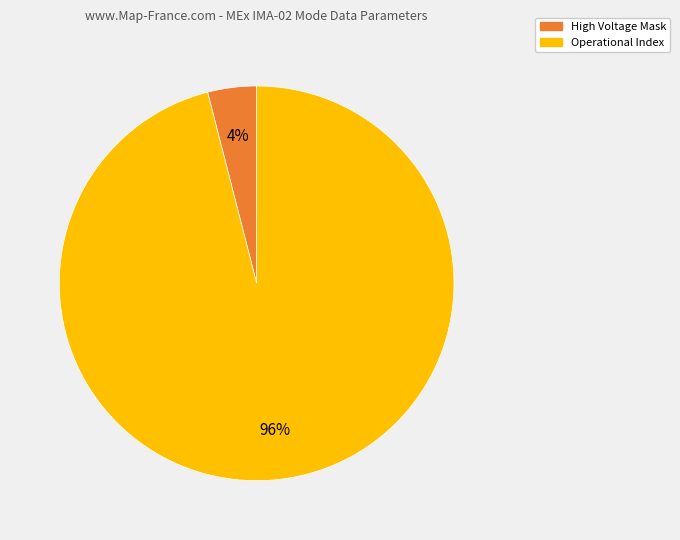

Is there any slice that represents more than half of the pie?

Yes